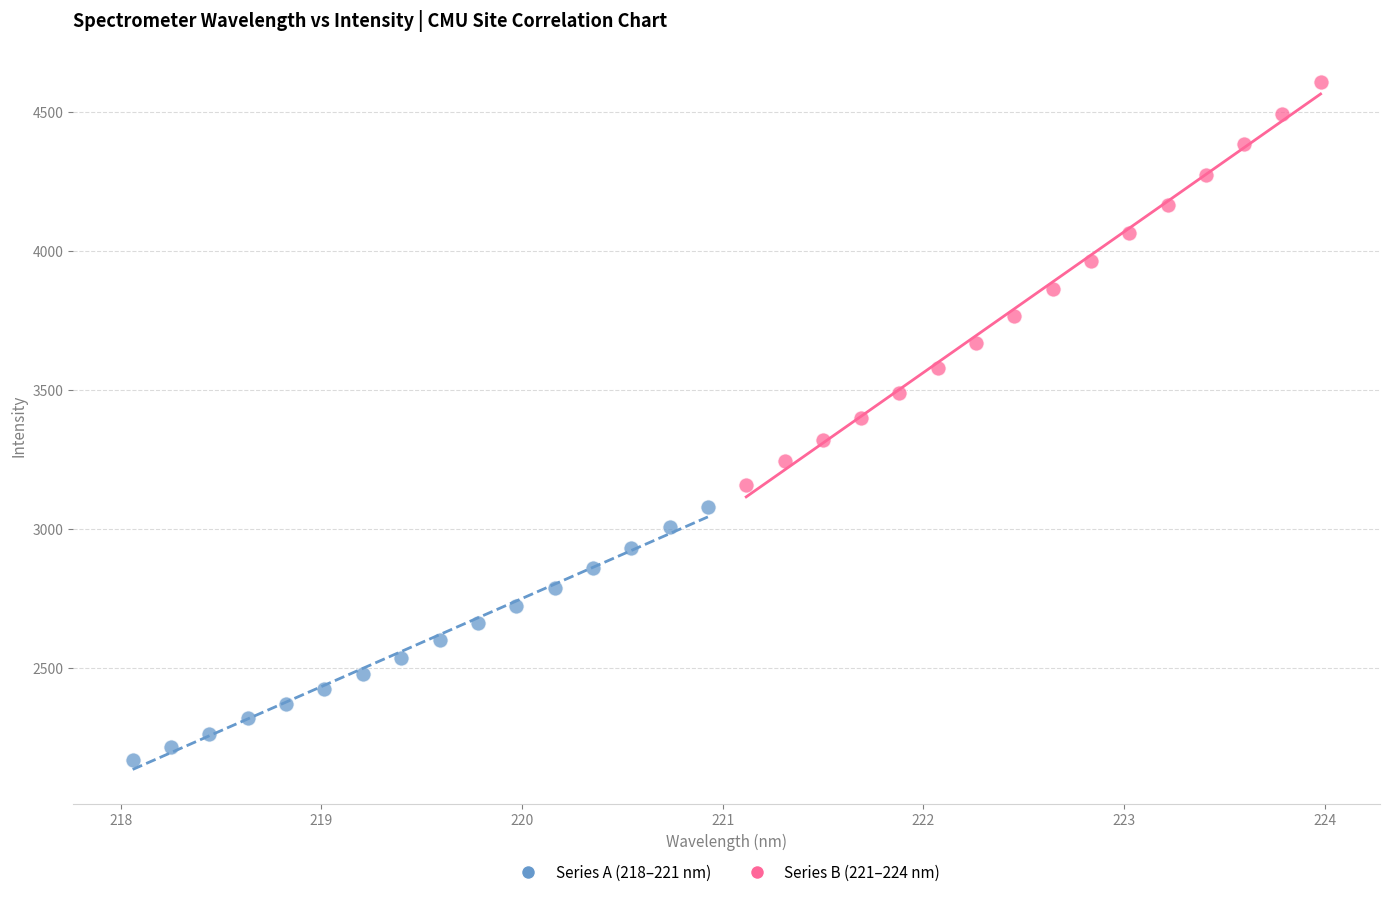

Which series has the largest Y range (max minus min)?

Series B (221–224 nm)